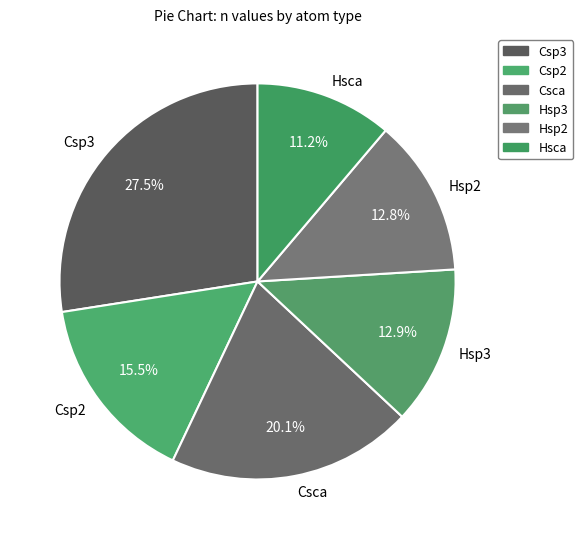

How many slices are in this pie chart?

6